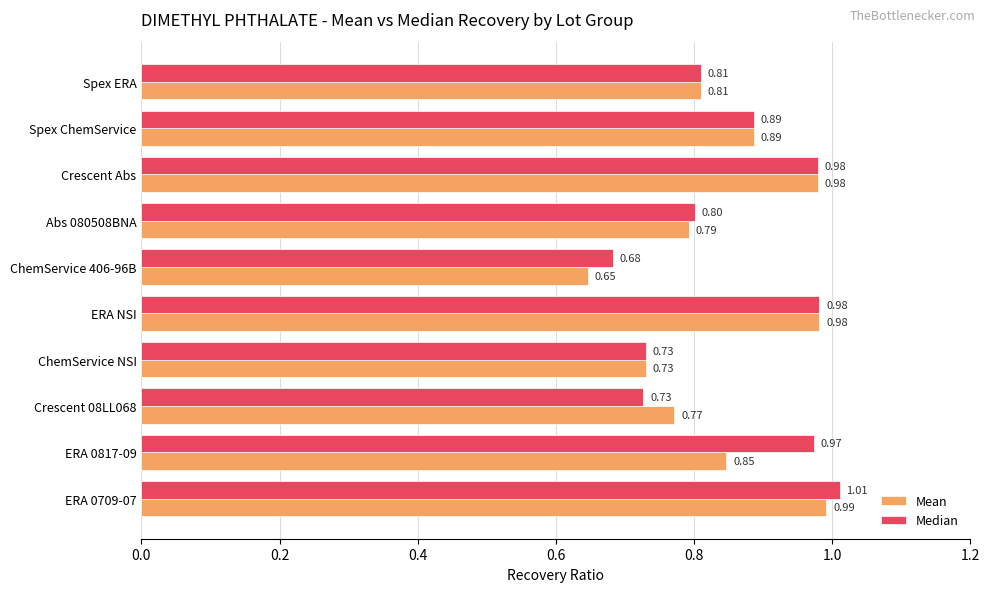

Rank the series by their maximum value, from highest to lowest.

Median, Mean